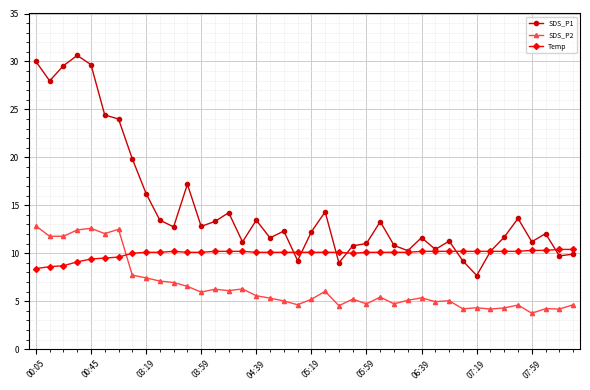

What is the difference between the second highest and second lowest values in the SDS_P1 series?

21.0